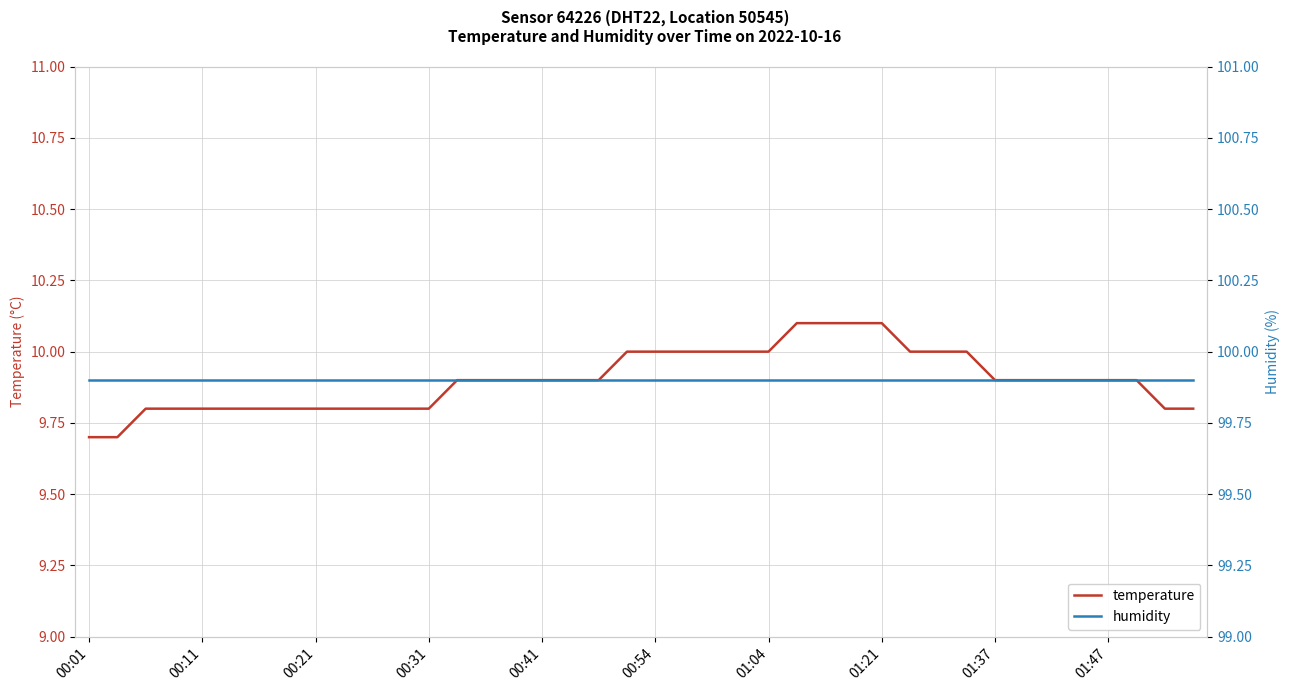

What are all the series names shown in the legend?

temperature, humidity